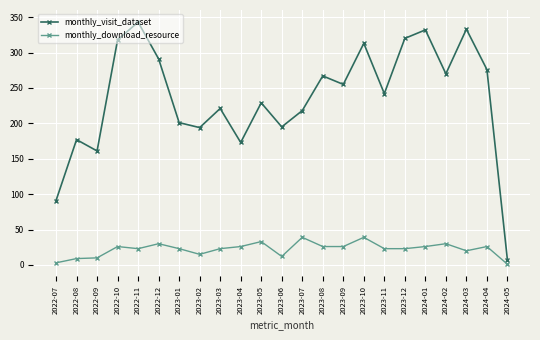

What are all the series names shown in the legend?

monthly_visit_dataset, monthly_download_resource